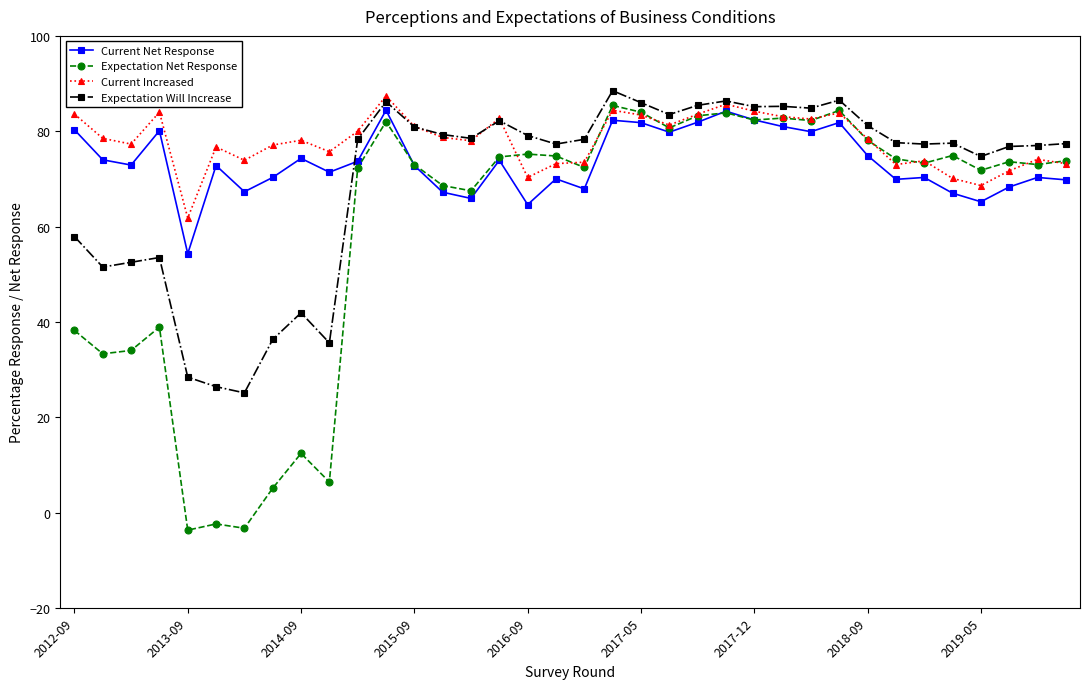

True or false: Expectation Will Increase and Current Net Response intersect in this chart.

True